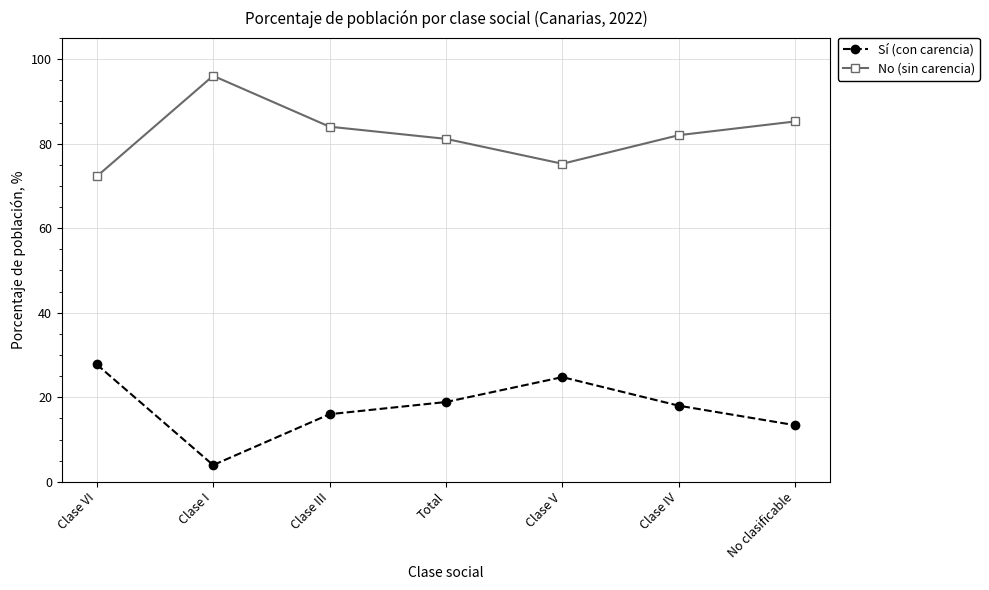

What is the difference between the highest and lowest values at Clase III?

68.0